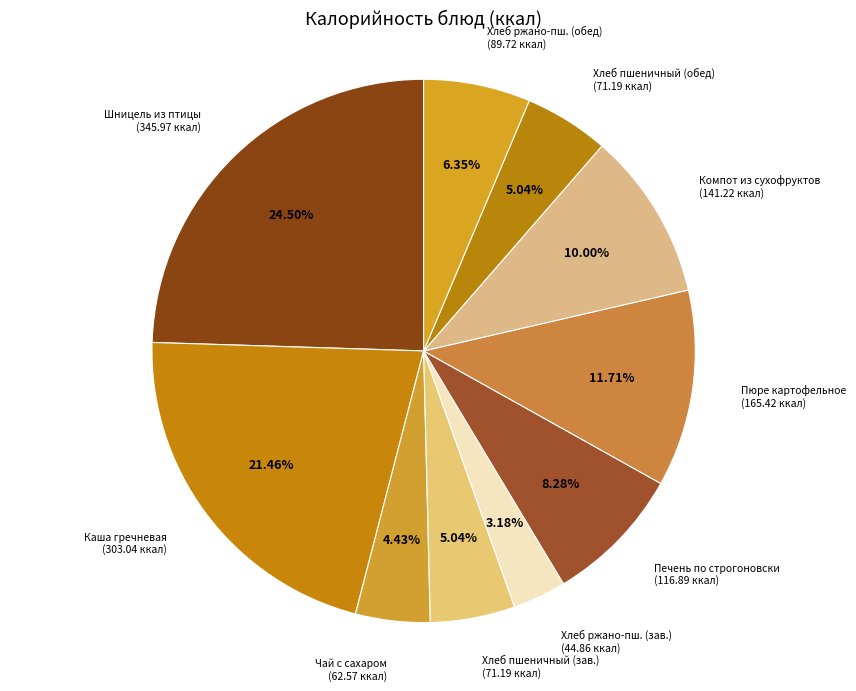

Count the number of slices in the pie.

10